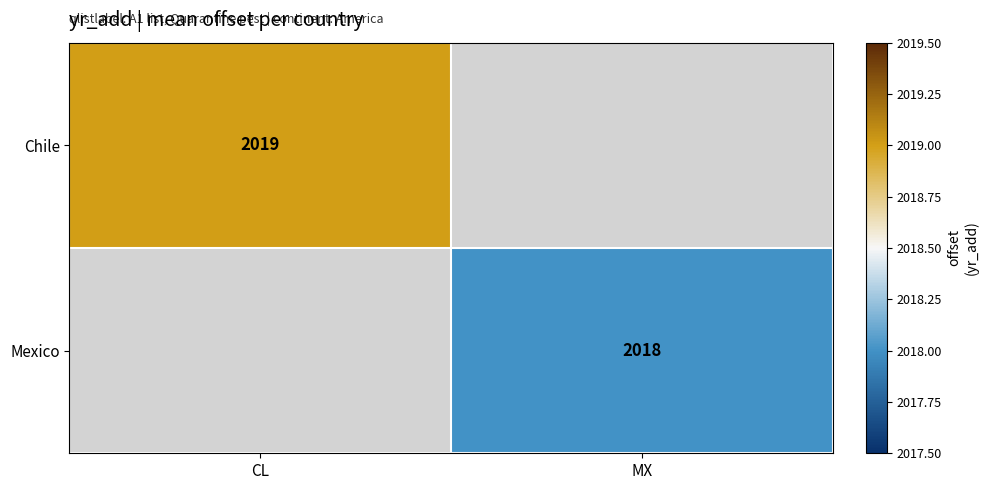

The value of Chile at CL is 695.9. True or false?

False